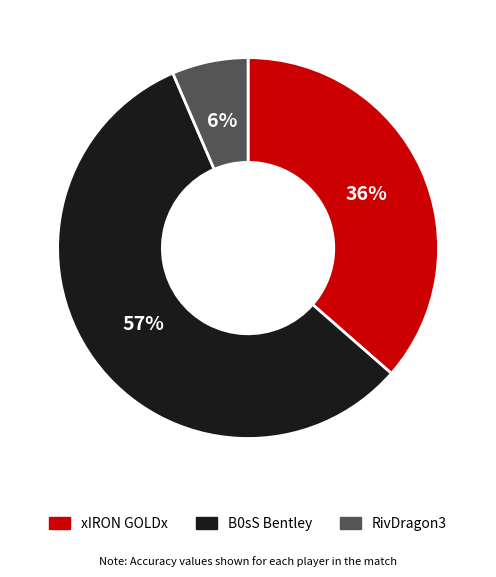

To the nearest percent, what is the average slice percentage?

33%